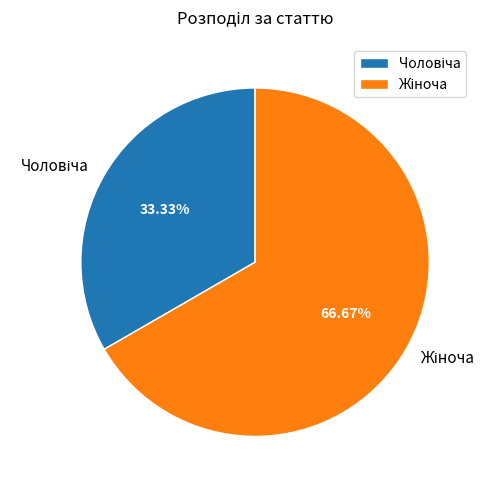

Does any single category account for the majority?

Yes